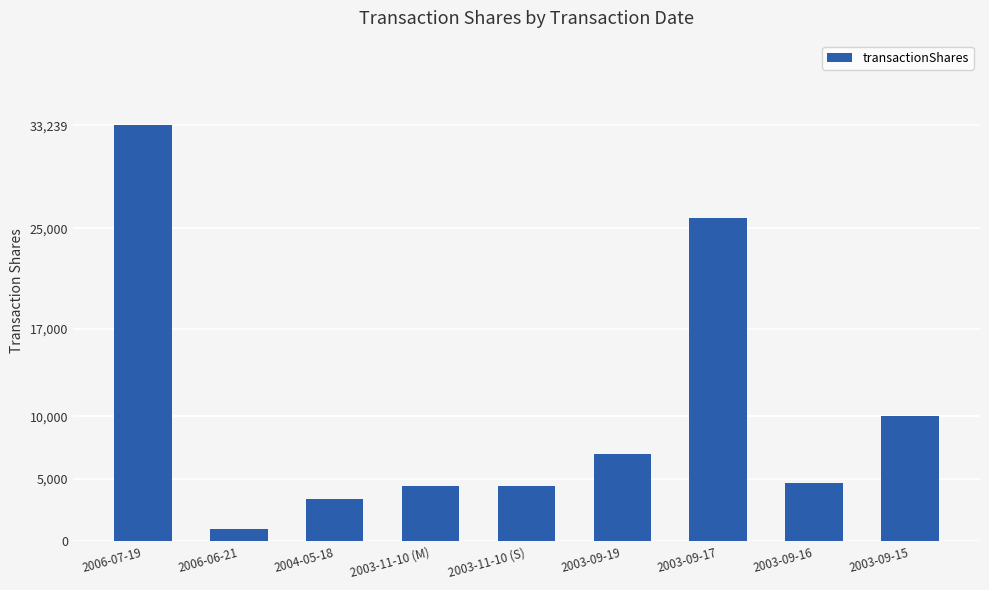

What is the difference between the maximum and second lowest values?

29834